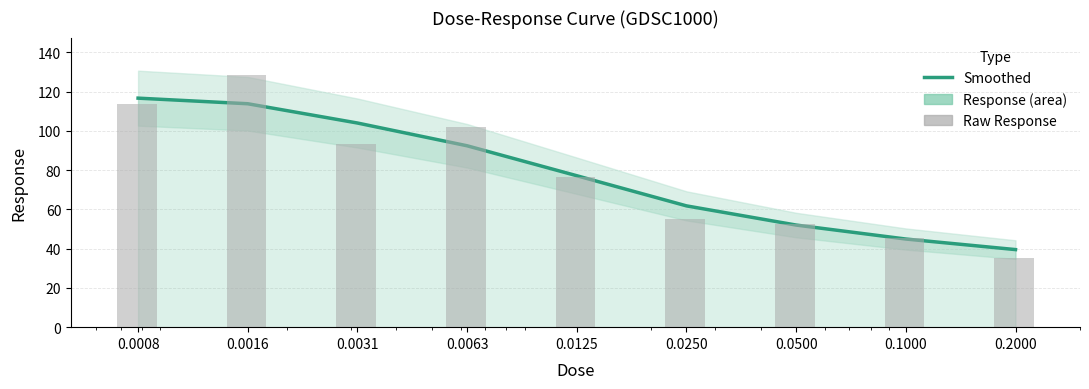

What is the value of the Response (smoothed) bar at the 1st from the left?

116.7